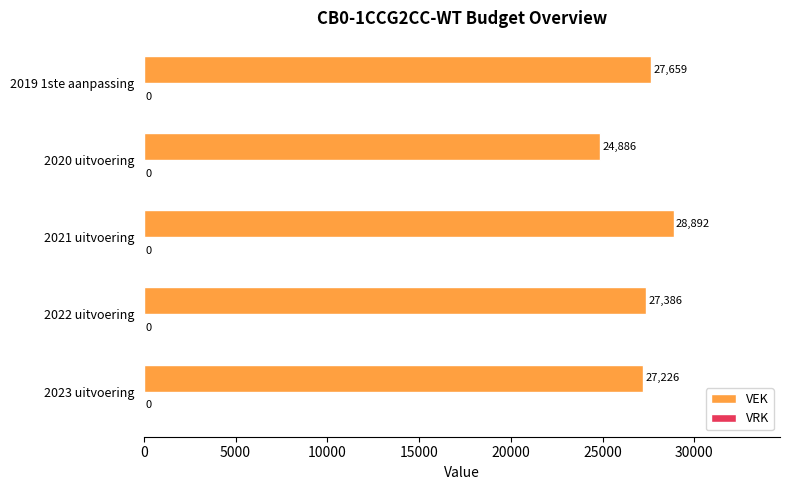

What is the maximum value shown in the chart?

28892